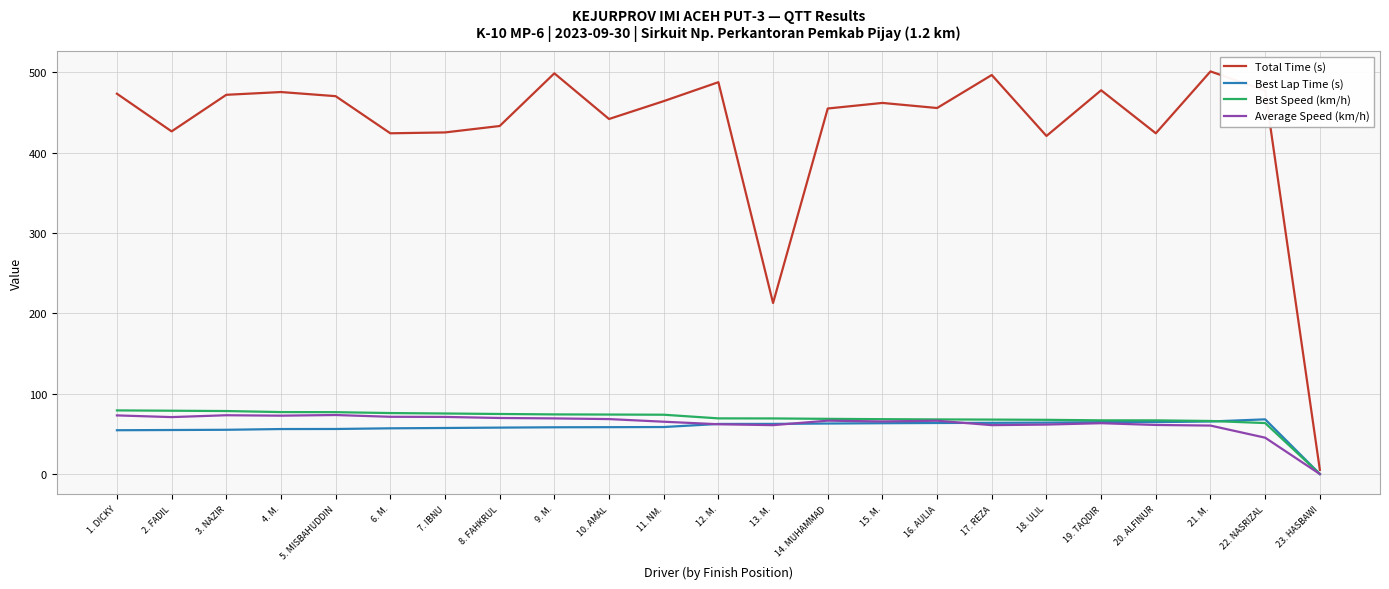

What position from the left is 16. AULIA?

16